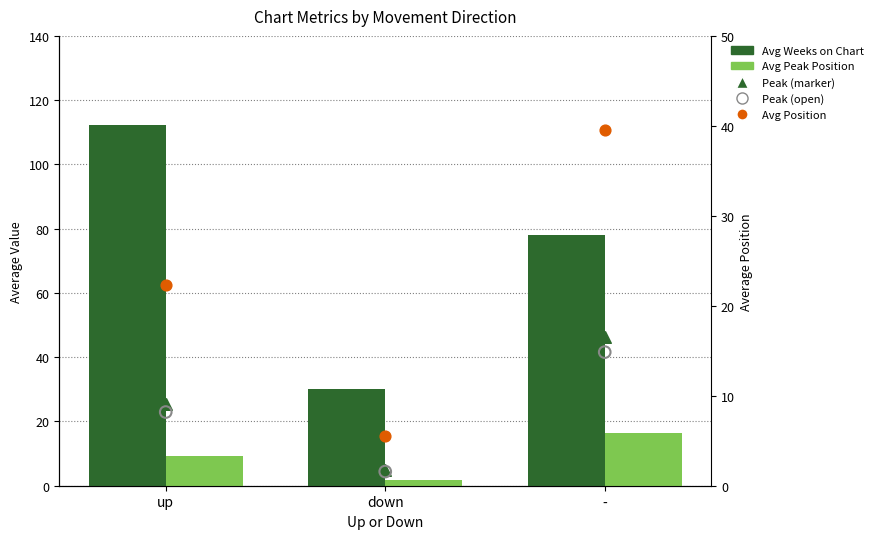

Is the value of Avg Peak Position (marker) at - greater than the value of Avg Peak Position (open) at down?

Yes